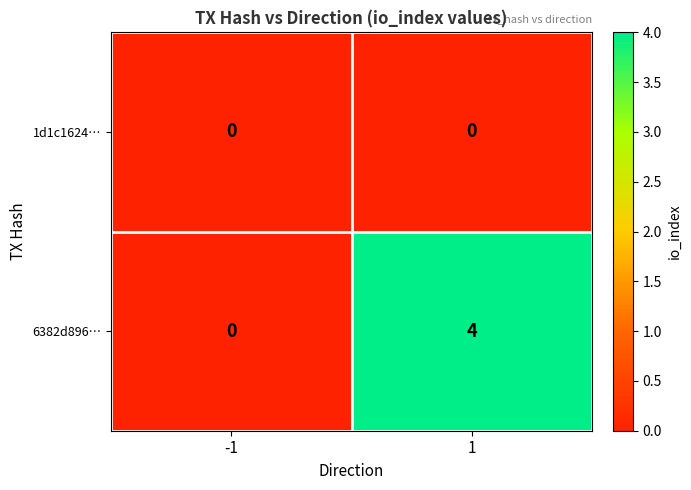

What is the approximate value of 6382d896… at 1?

4